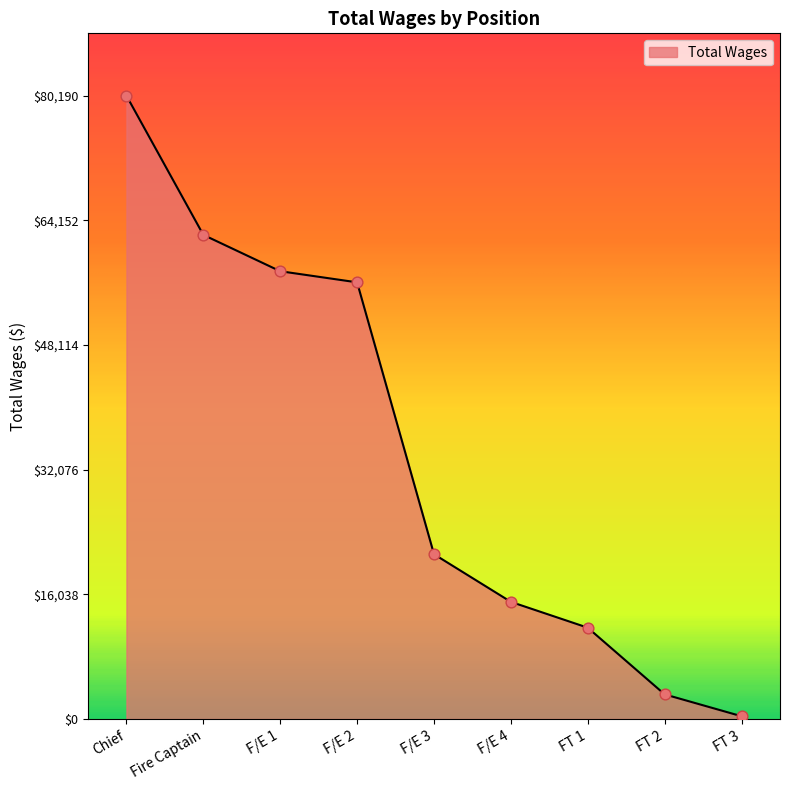

Between Fire Captain and FT 1, which is larger?

Fire Captain